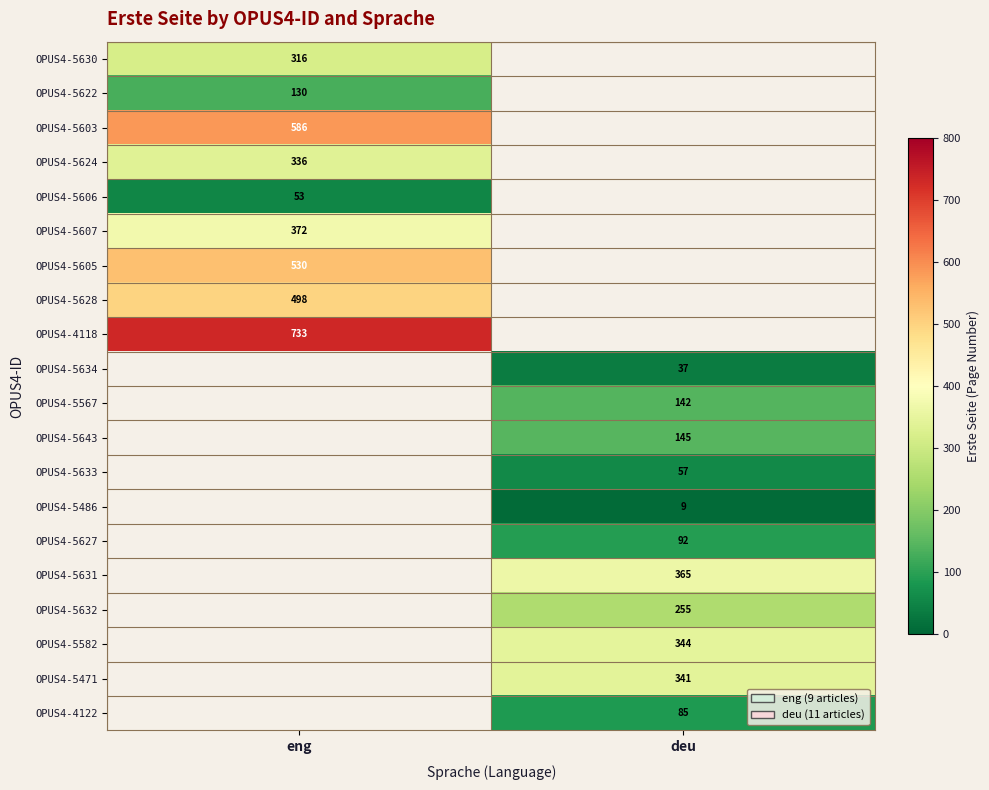

The OPUS4-5624 series shows 531.5 at eng. True or false?

False